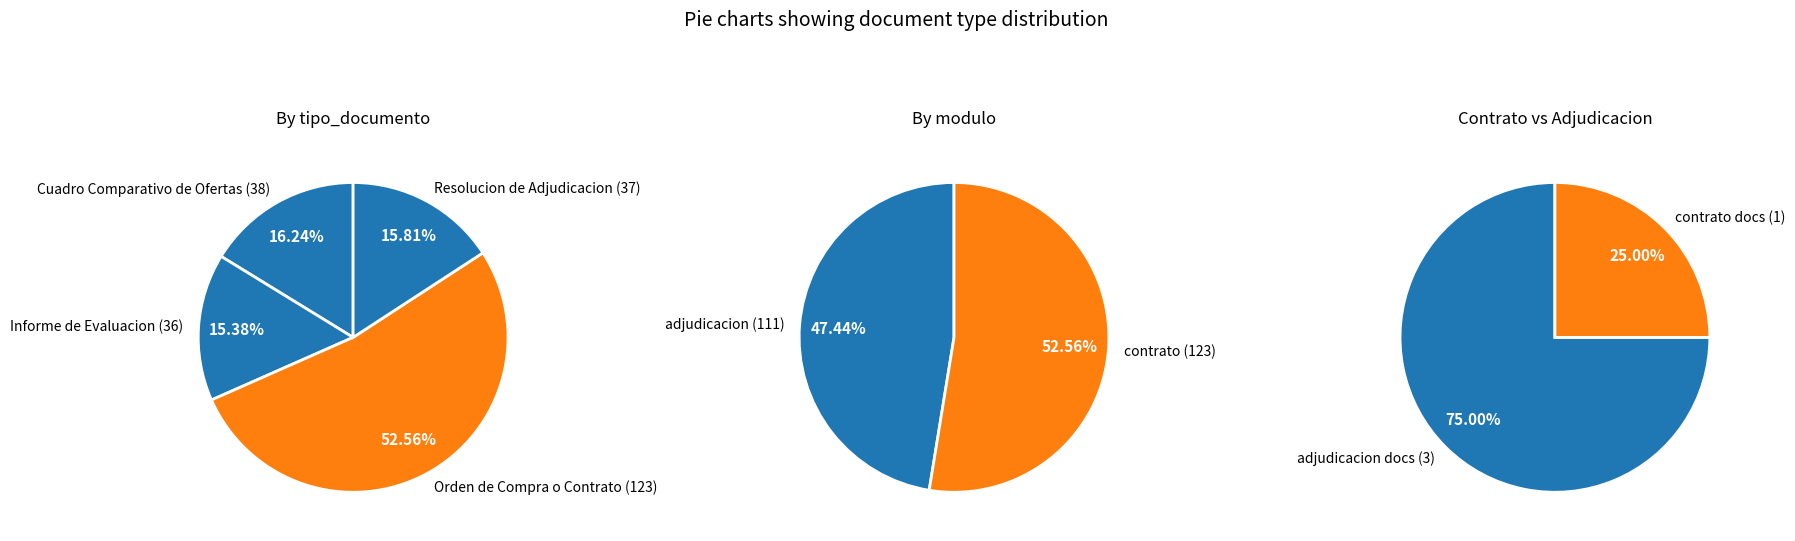

What is the smallest slice in the pie chart?

Informe de Evaluacion